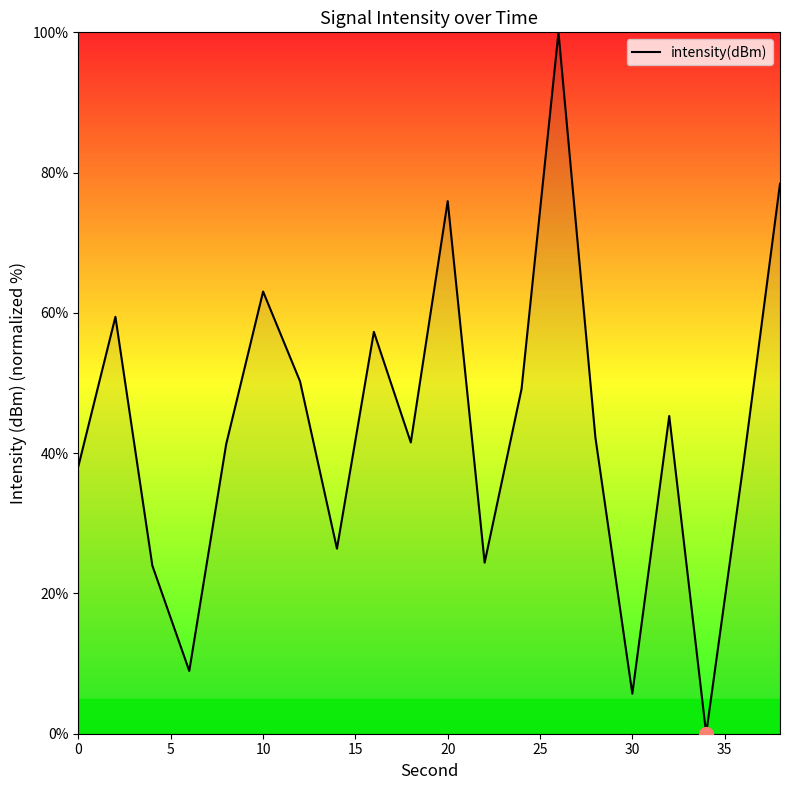

Is this an area chart (filled region under the line)?

No